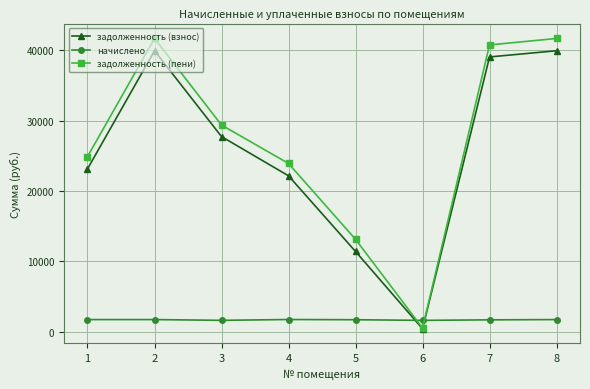

What is the difference between the maximum and minimum values in the начислено series?

122.4